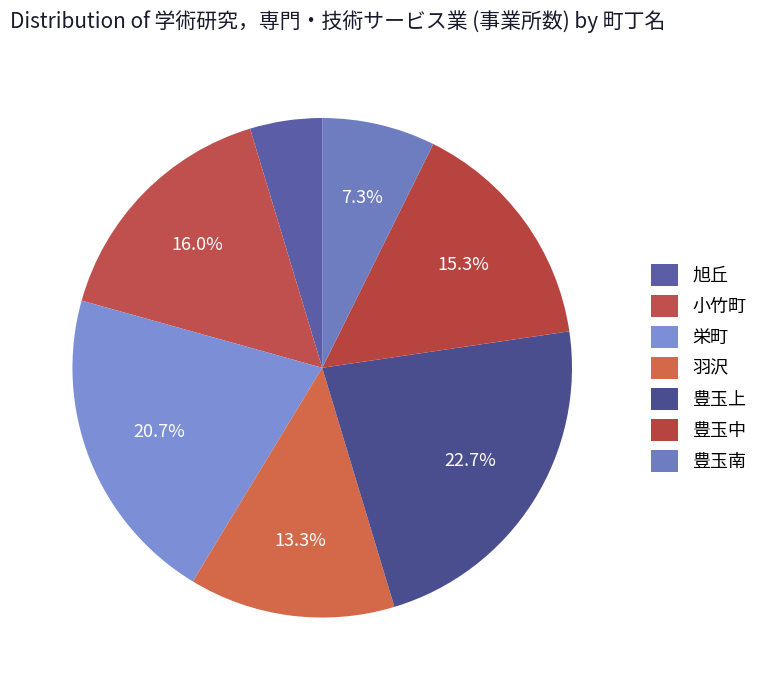

To the nearest percent, what is the difference between the largest and smallest slice percentages?

18%